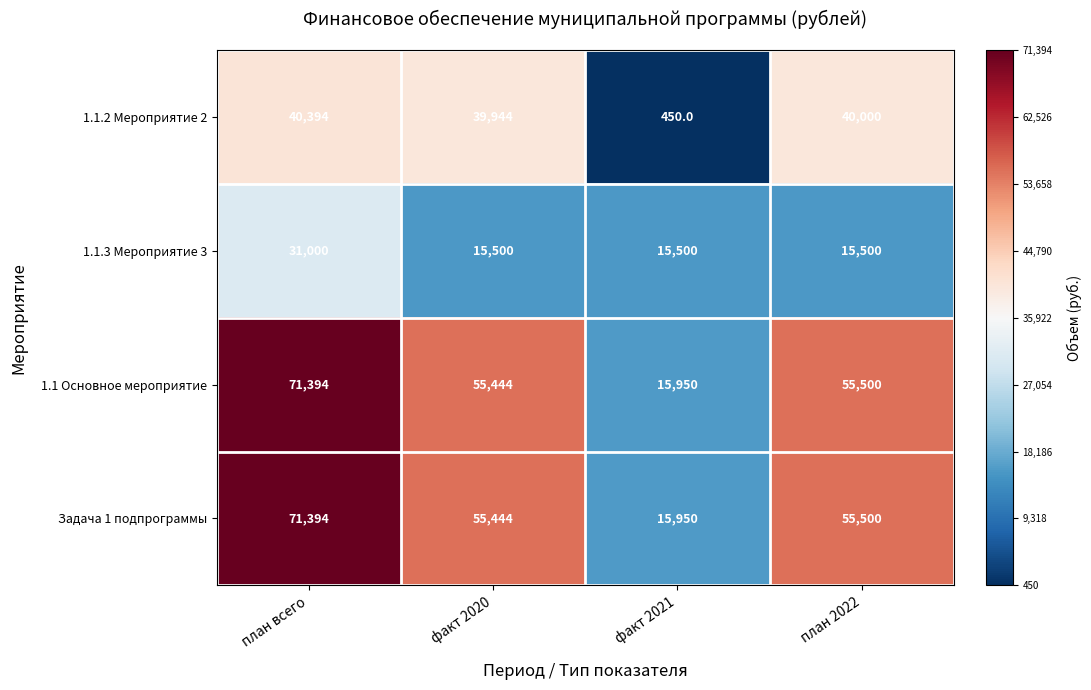

How many categories are shown in the chart?

4